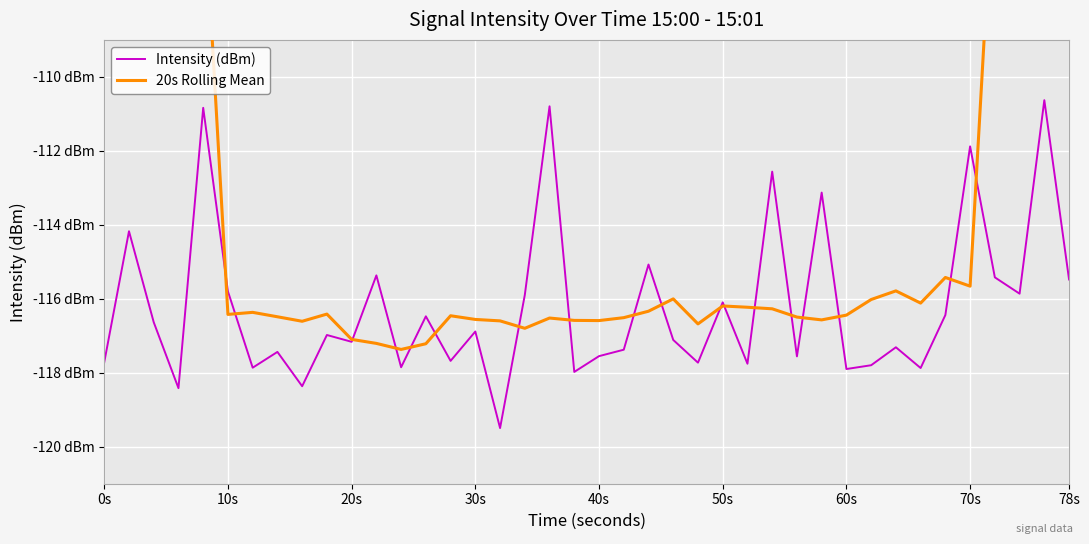

In 20s Rolling Mean, how many points are higher than both neighbors (excluding endpoints)?

8